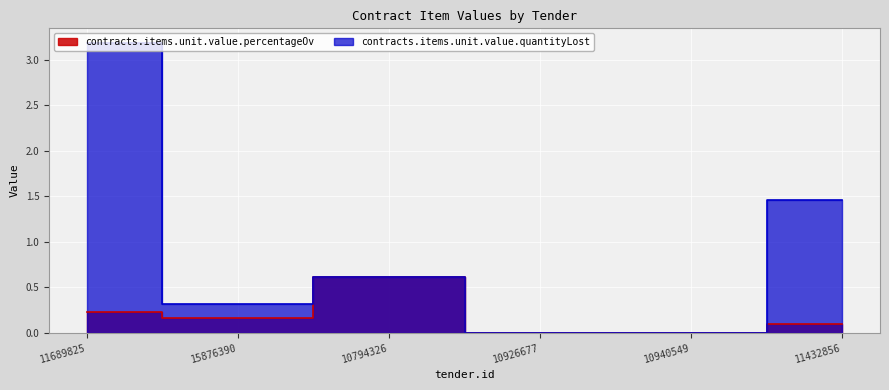

What value does the contracts.items.unit.value.quantityLost series have at 11432856?

1.5